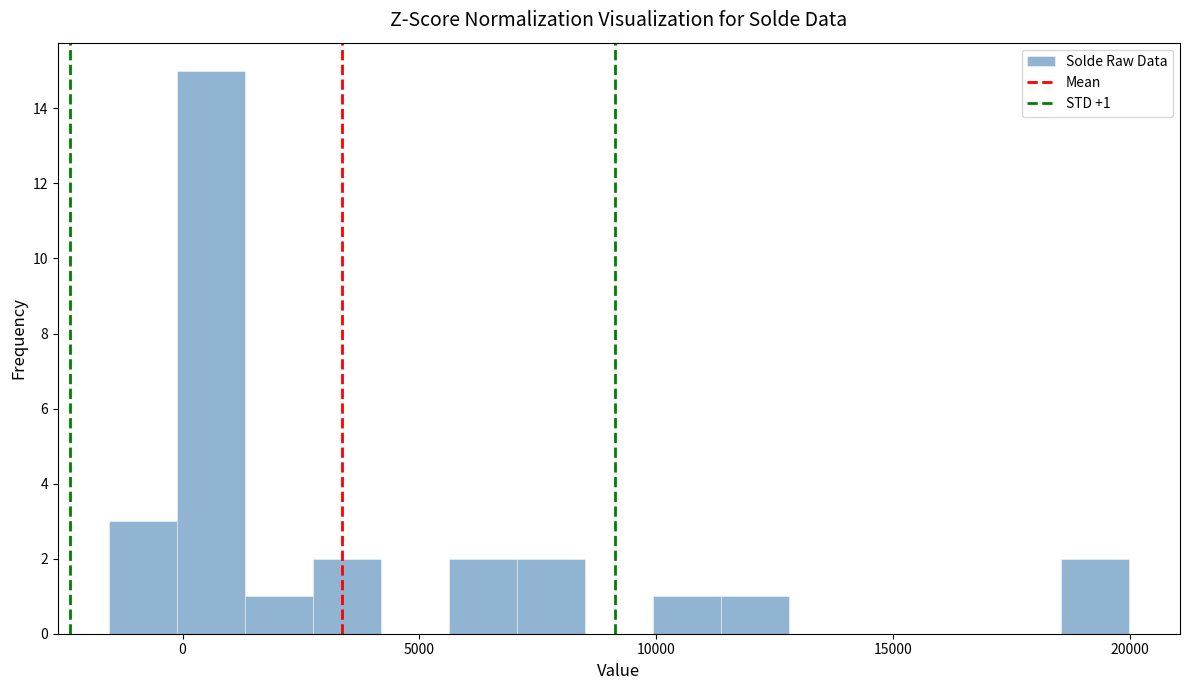

Around what value on the x-axis is the tallest bar? Give the approximate position of its centre, as read against the axis.

500